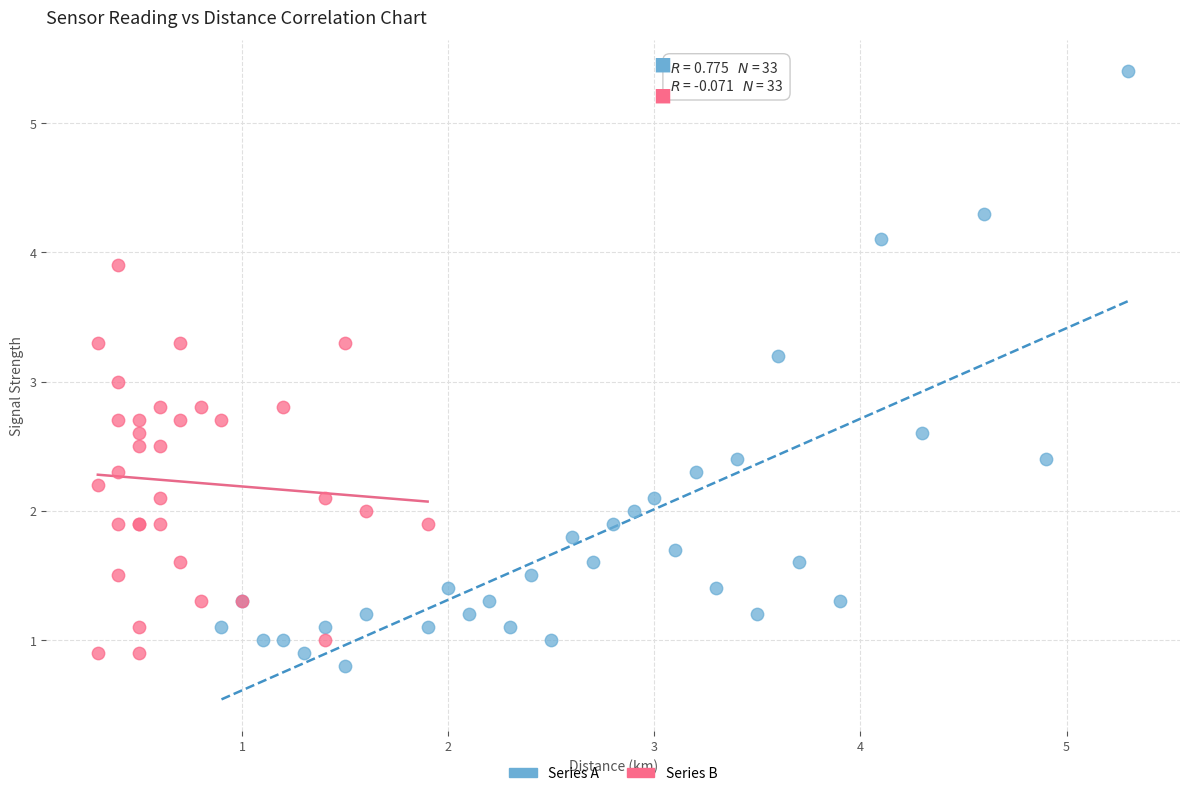

Which series reaches the maximum Y coordinate?

Series A